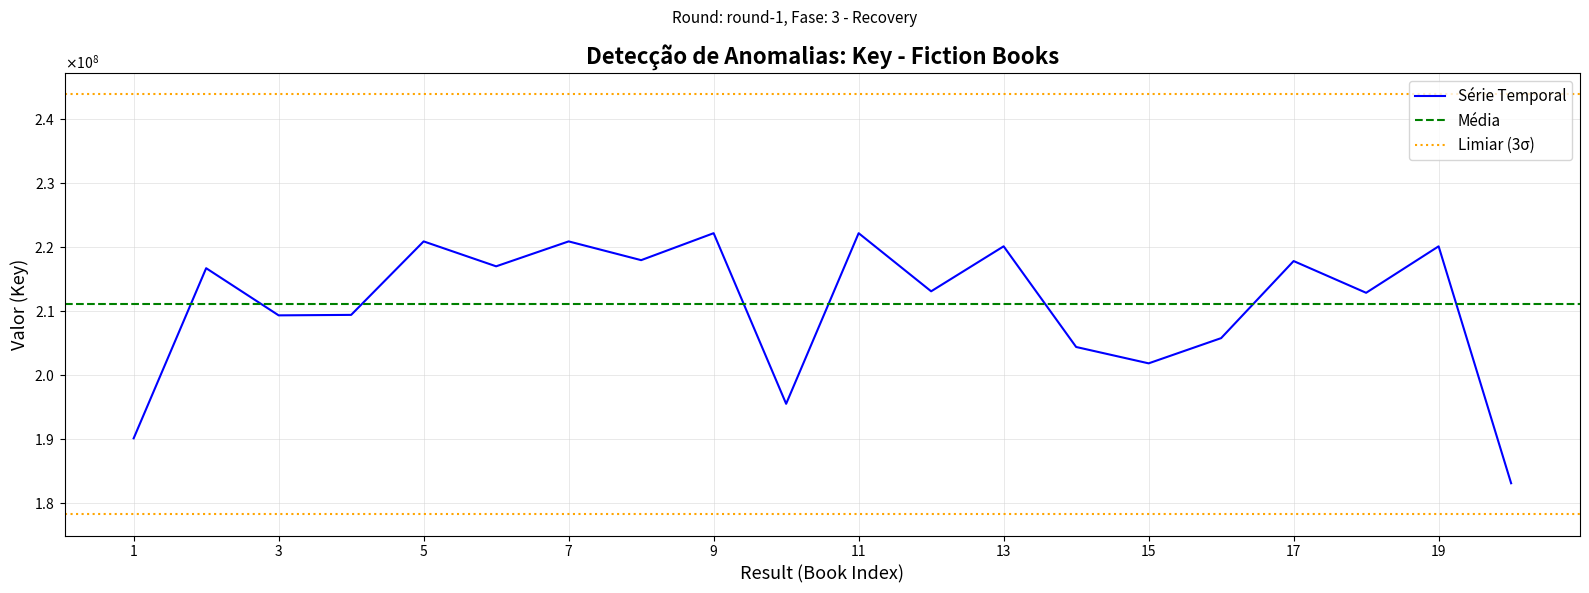

At which label does the data first exceed 216735774?

5